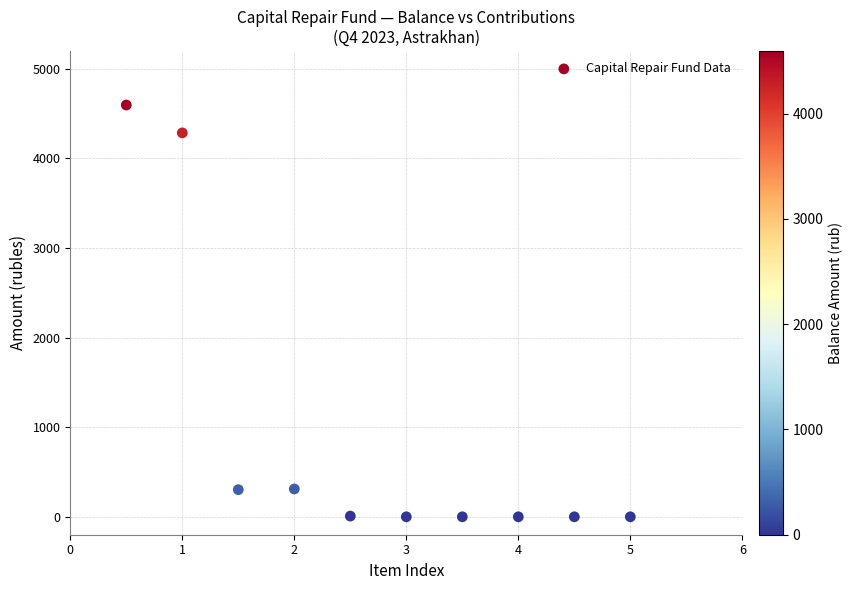

What is the average X value?

2.8